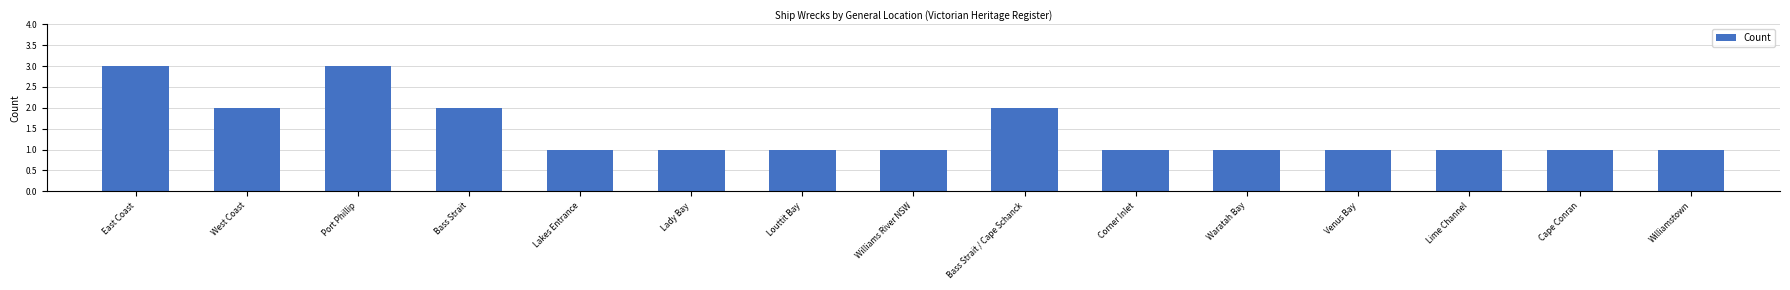

What is the maximum value shown in the chart?

3